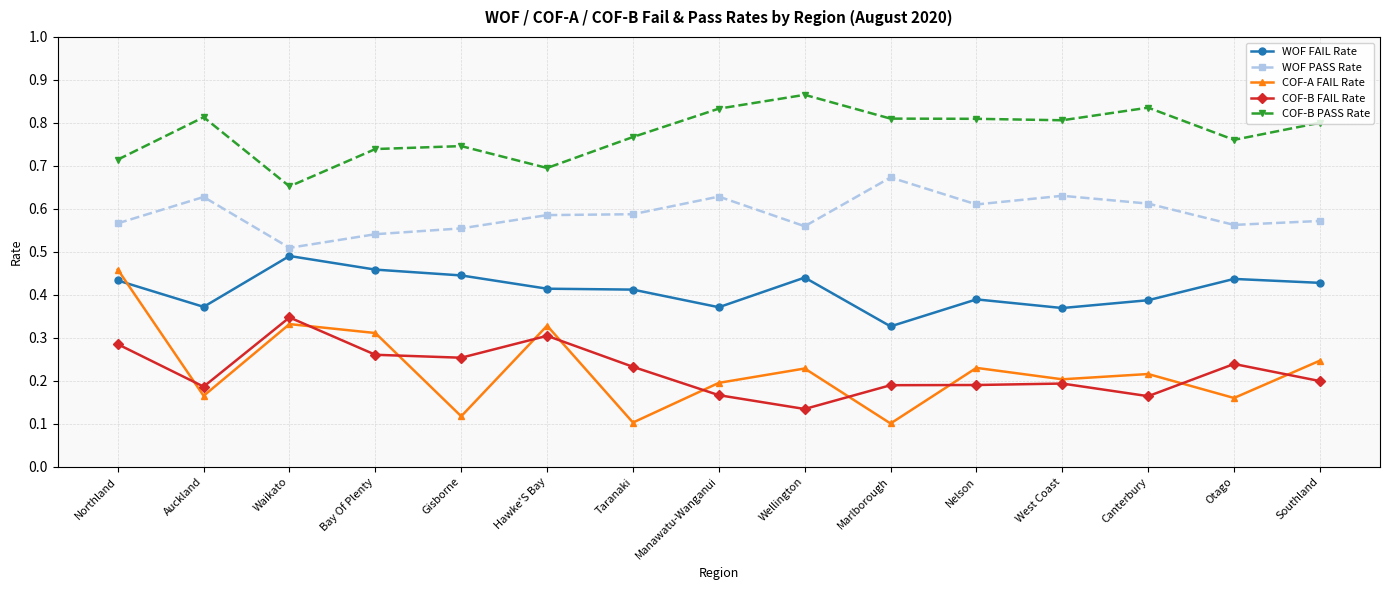

Which series has the widest spread of values?

COF-A FAIL Rate